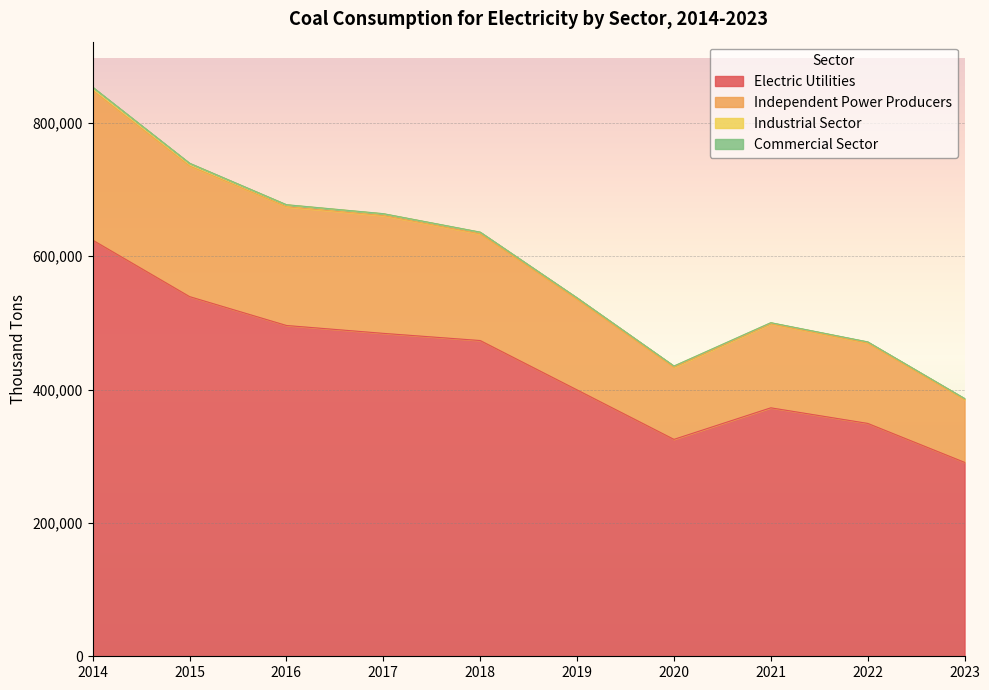

How many data points does each series have?

10